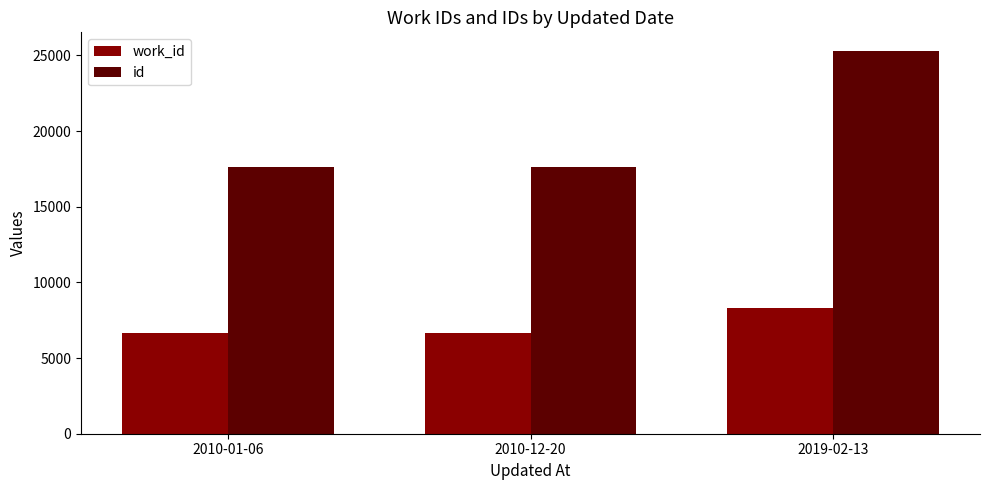

What is the sum of the work_id values at 2010-01-06 and 2010-12-20?

13316